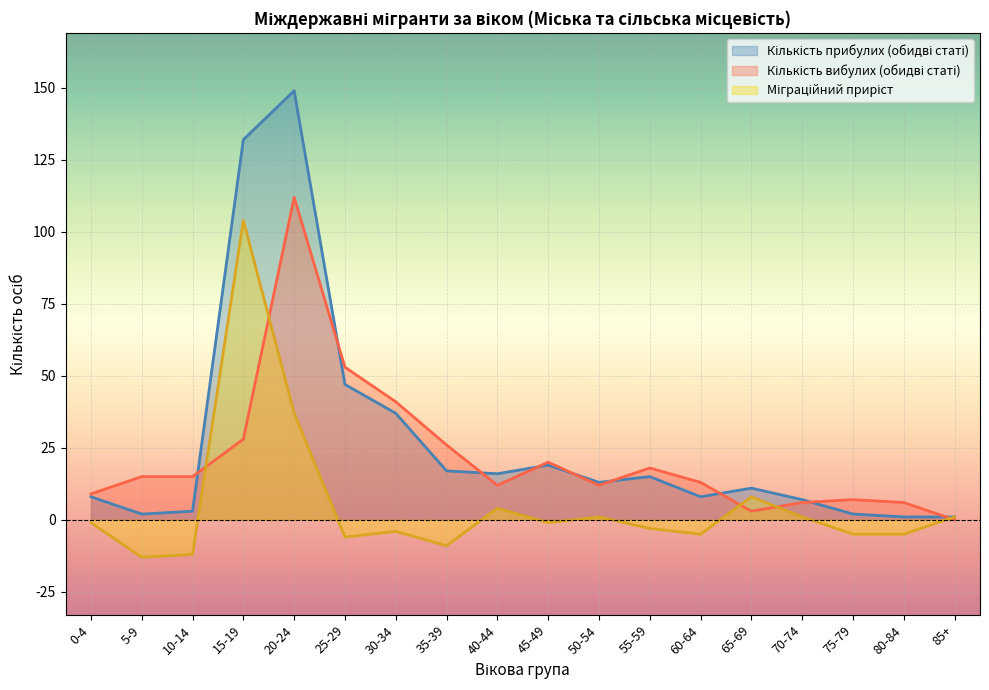

What is the spread (max minus min) of values at 50-54?

12